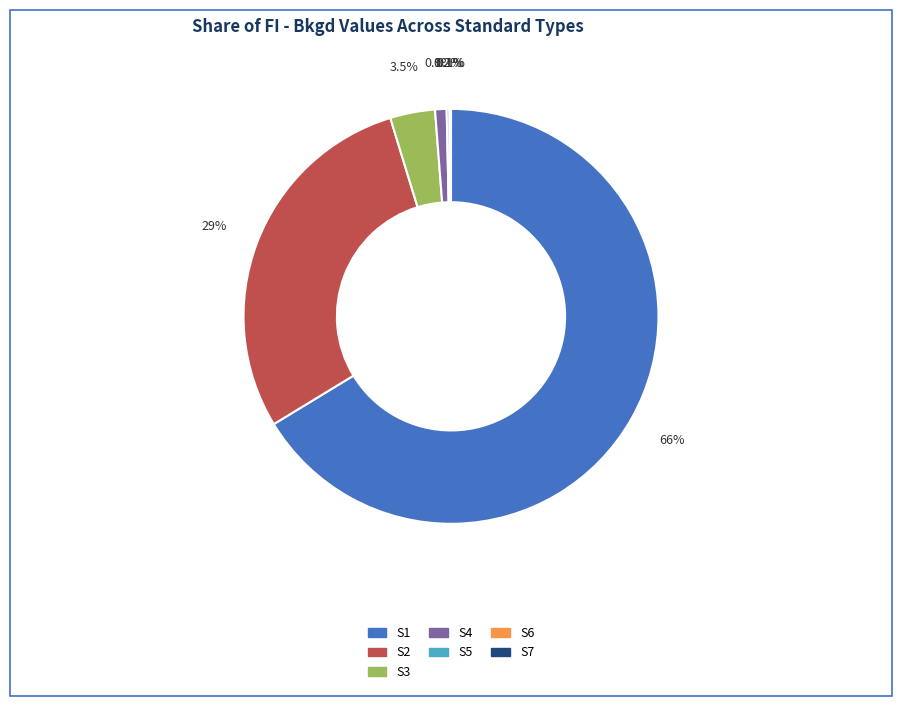

Combined, do S3 and S1 account for over 50%?

Yes